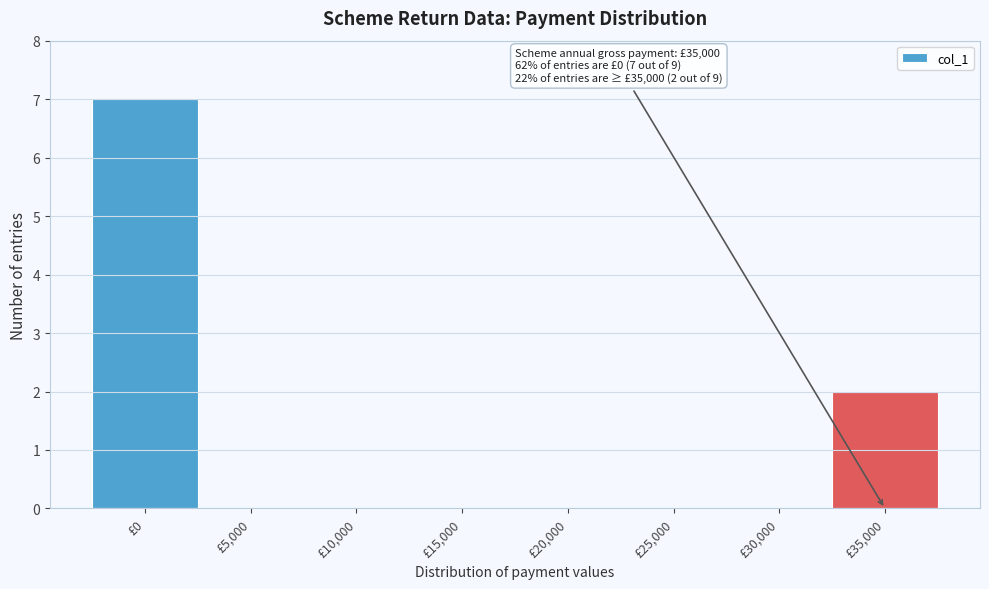

Reading left to right, what are all the values shown in this chart?

£0=7	£5,000=0	£10,000=0	£15,000=0	£20,000=0	£25,000=0	£30,000=0	£35,000=2